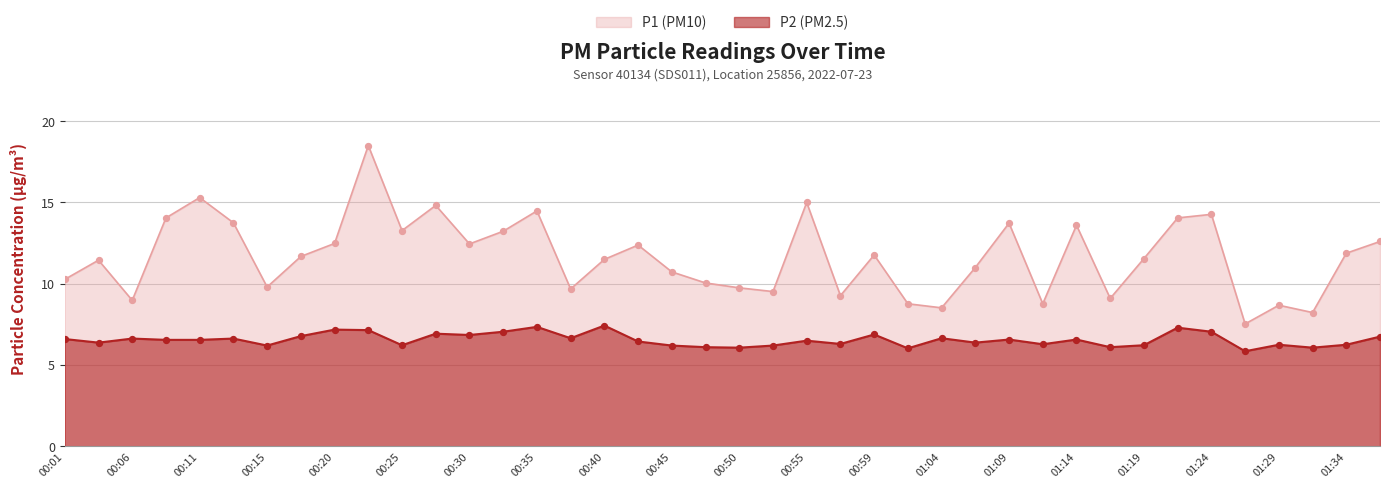

Which series has the largest total across all categories?

P1 (PM10)